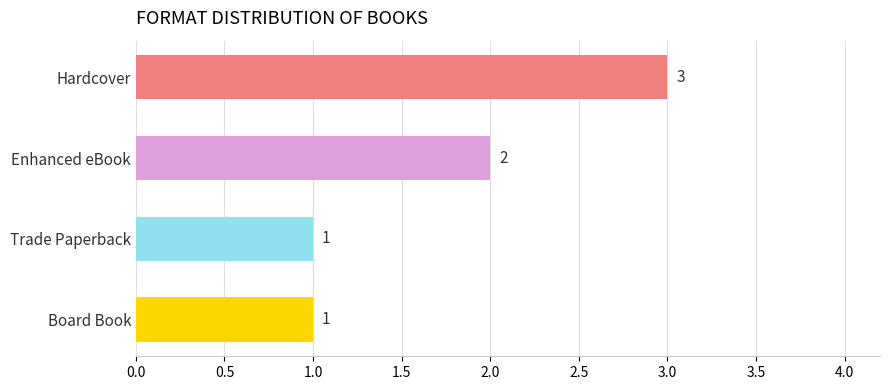

What is the smallest value displayed?

1